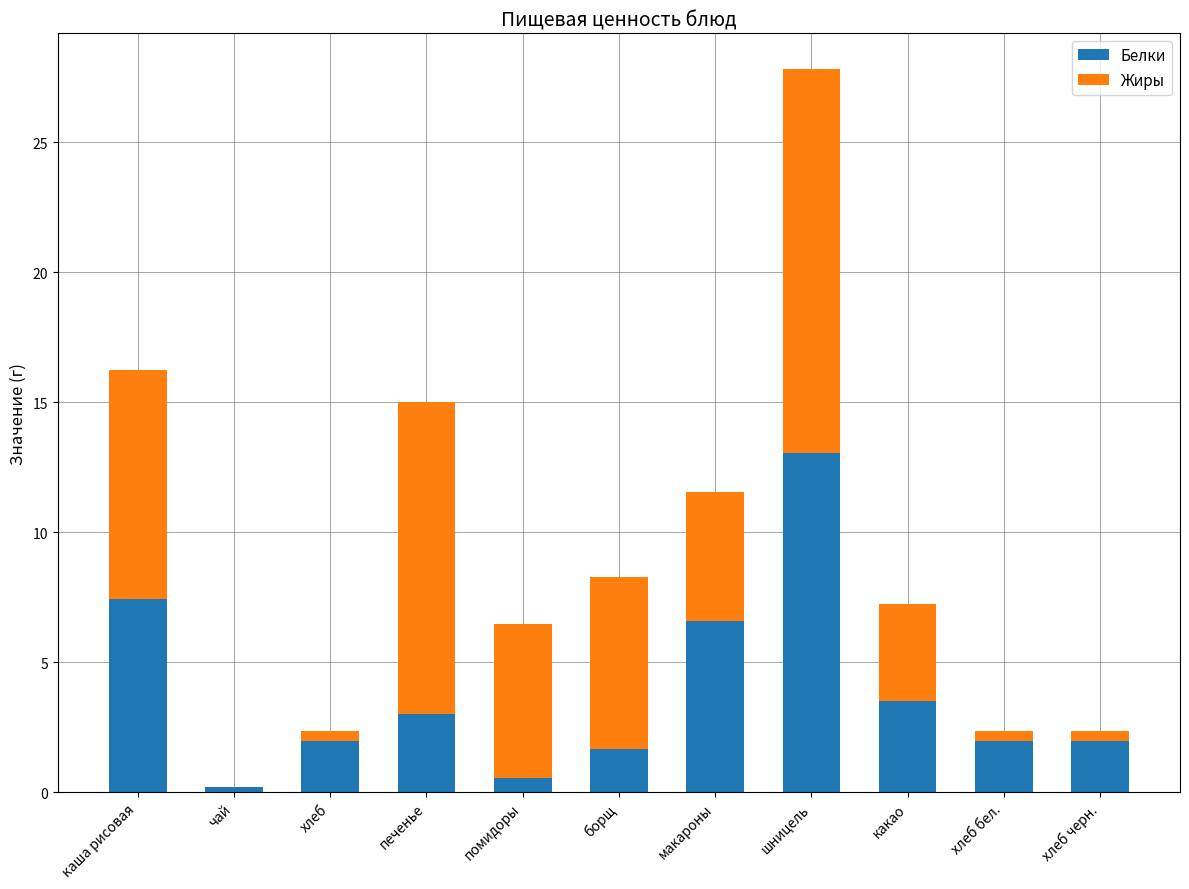

What is the maximum value for Белки?

13.1